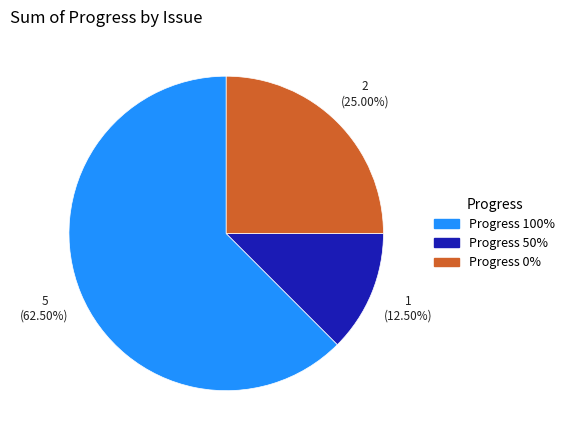

Does any single category account for the majority?

Yes